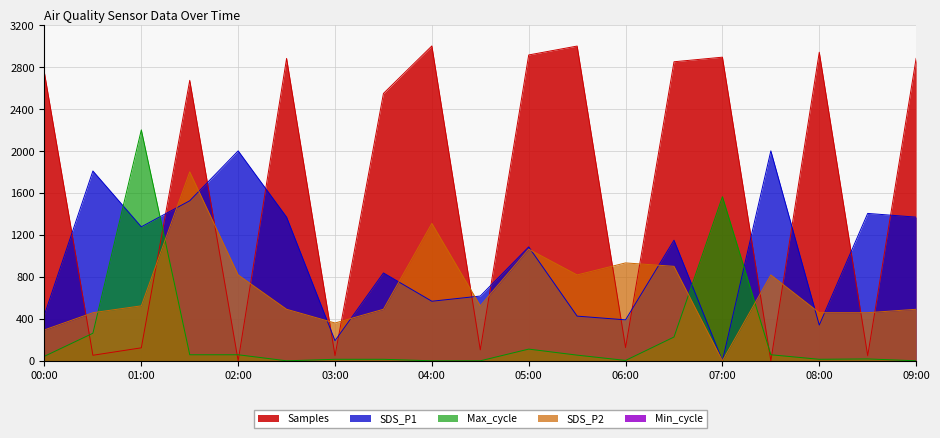

Between 03:00 and 07:00, which series saw the biggest shift?

Samples